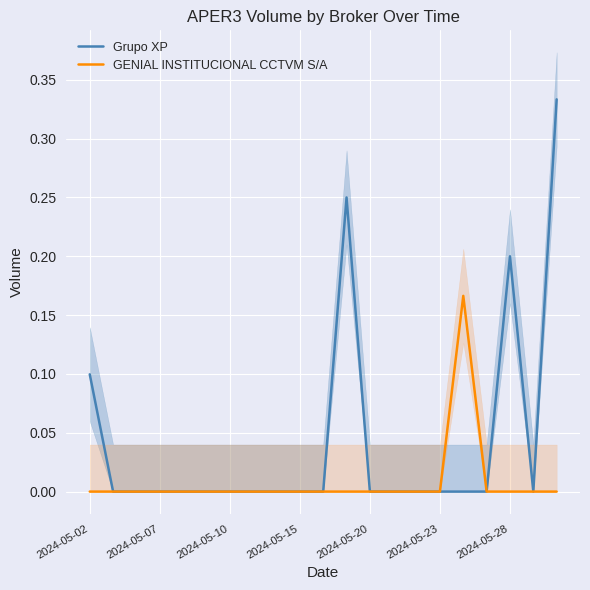

True or false: Grupo XP has more than 0 points higher than both neighbors.

True